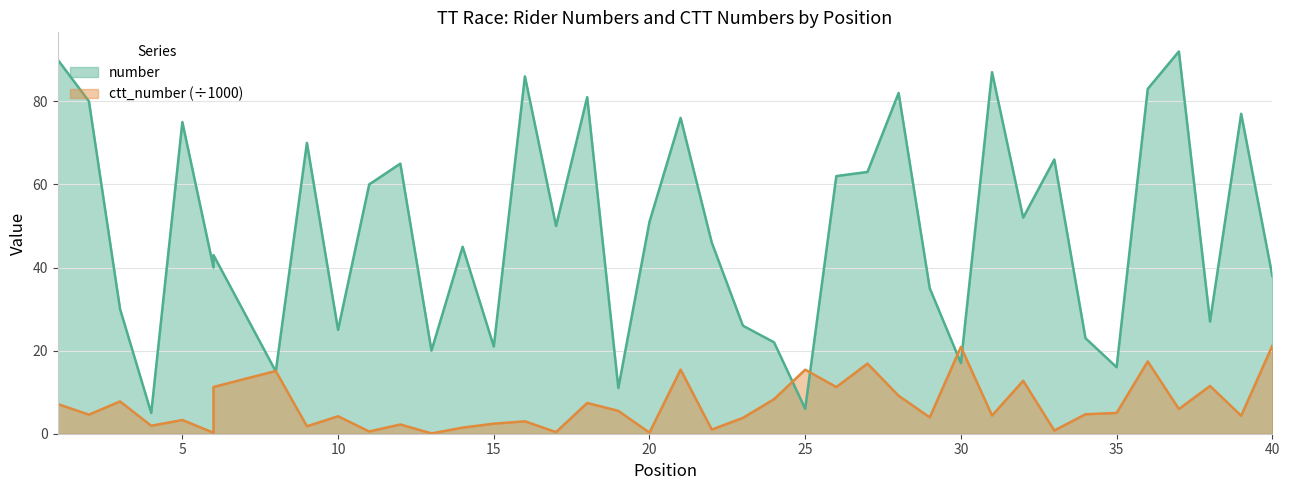

At which label does number first exceed 50?

1